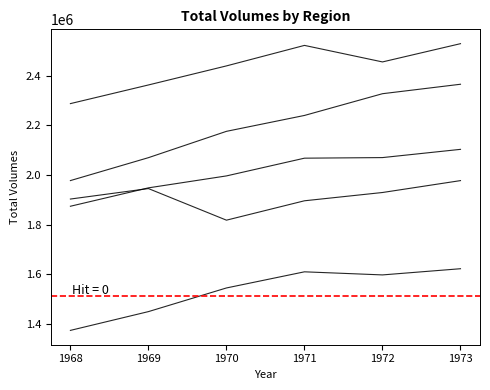

Is it true that SREB states (average) equals 1449740.4 at 1969?

True